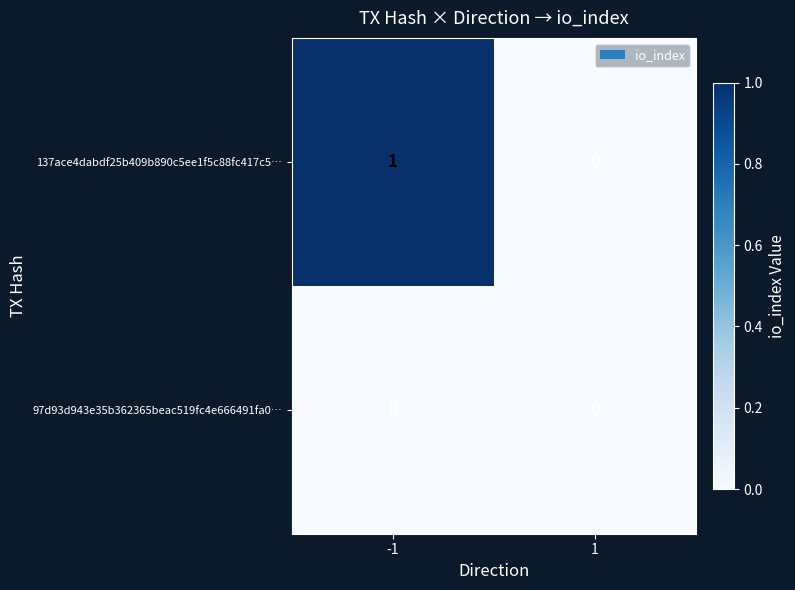

Rank the series by their maximum value, from lowest to highest.

97d93d943e35b362365beac519fc4e666491fa0…, 137ace4dabdf25b409b890c5ee1f5c88fc417c5…